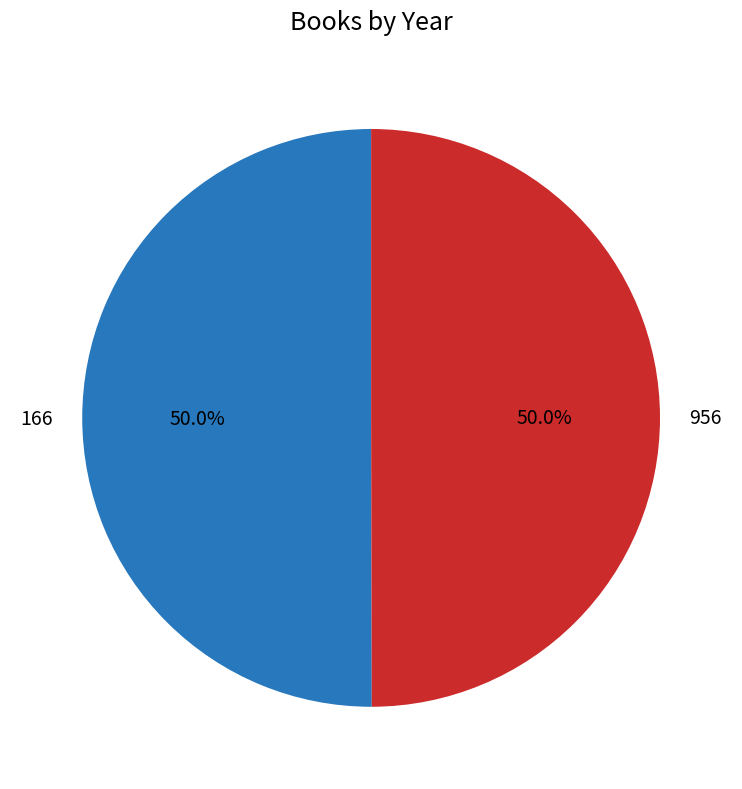

What percentage do 956 and 166 together represent?

100.0%